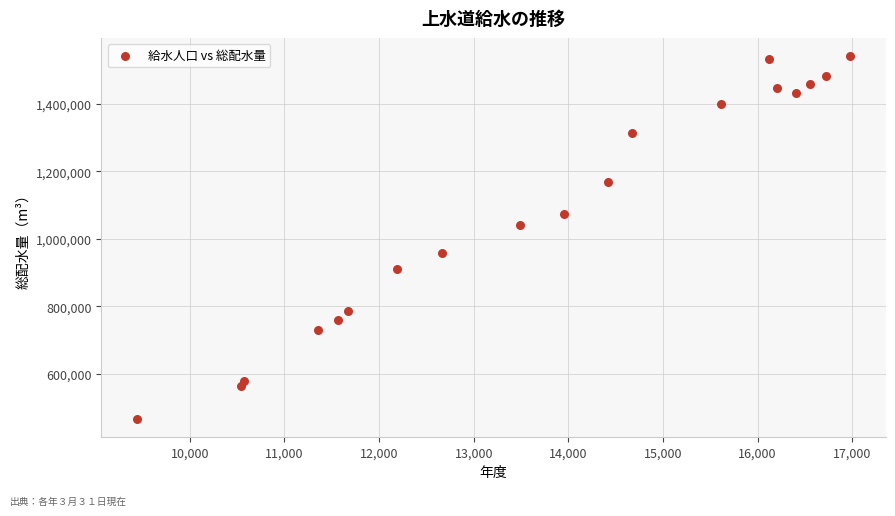

What is the range of Y values (max minus min)?

1073315